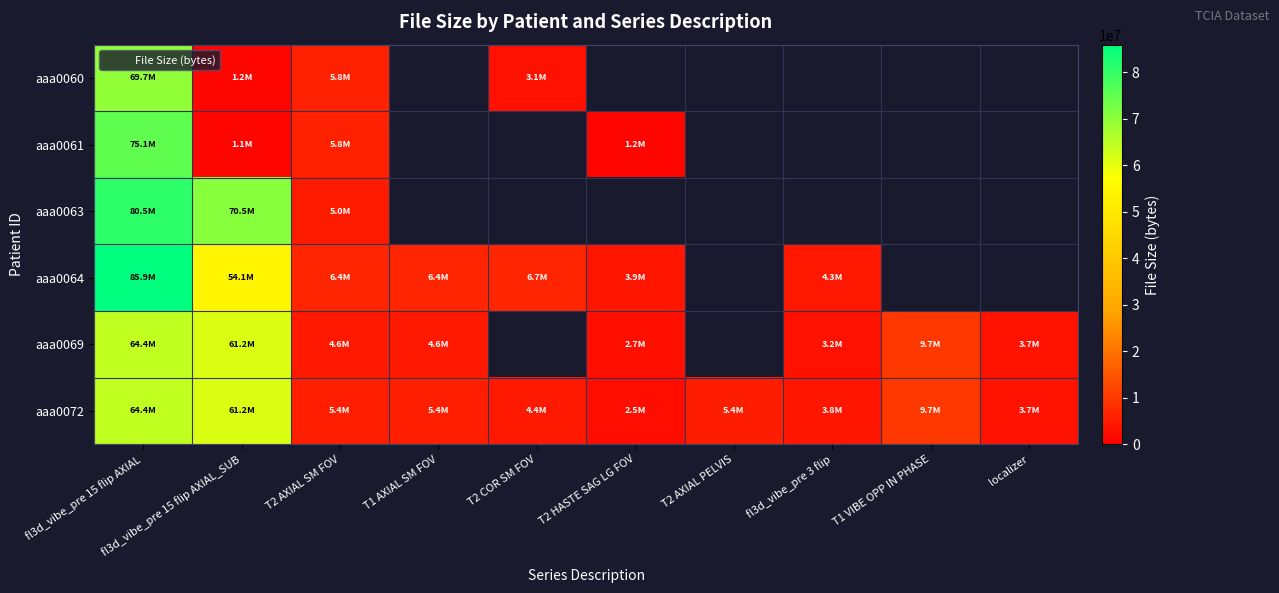

What is the highest value of the aaa0069 series?

64367762.0